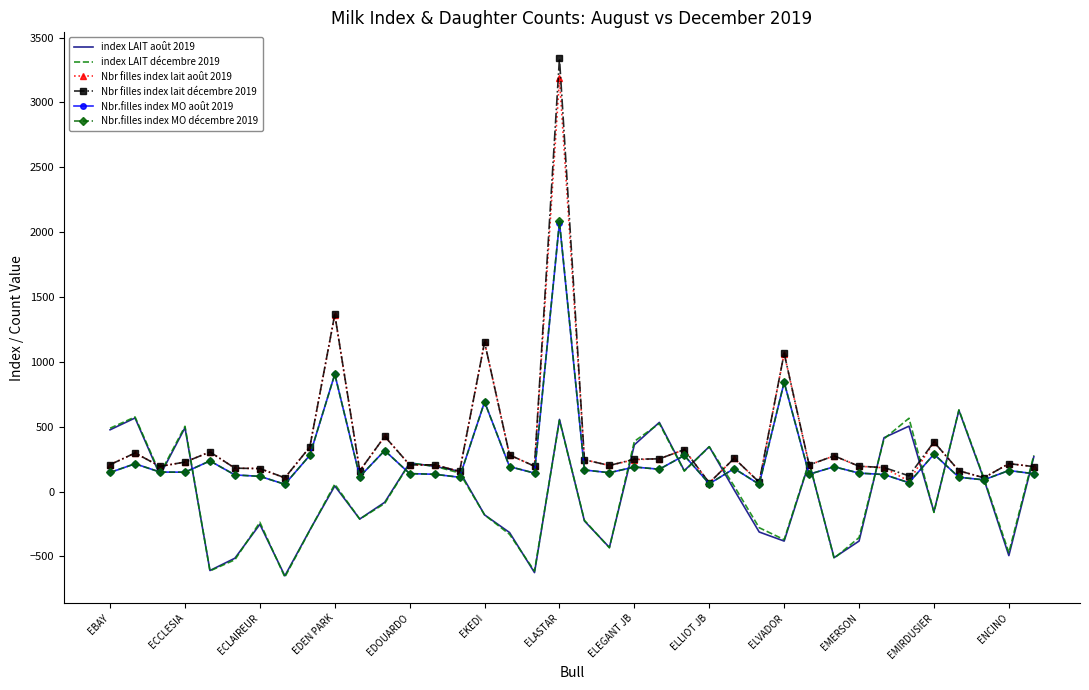

What is the difference between the second highest and minimum values in the index LAIT décembre 2019 series?

1235